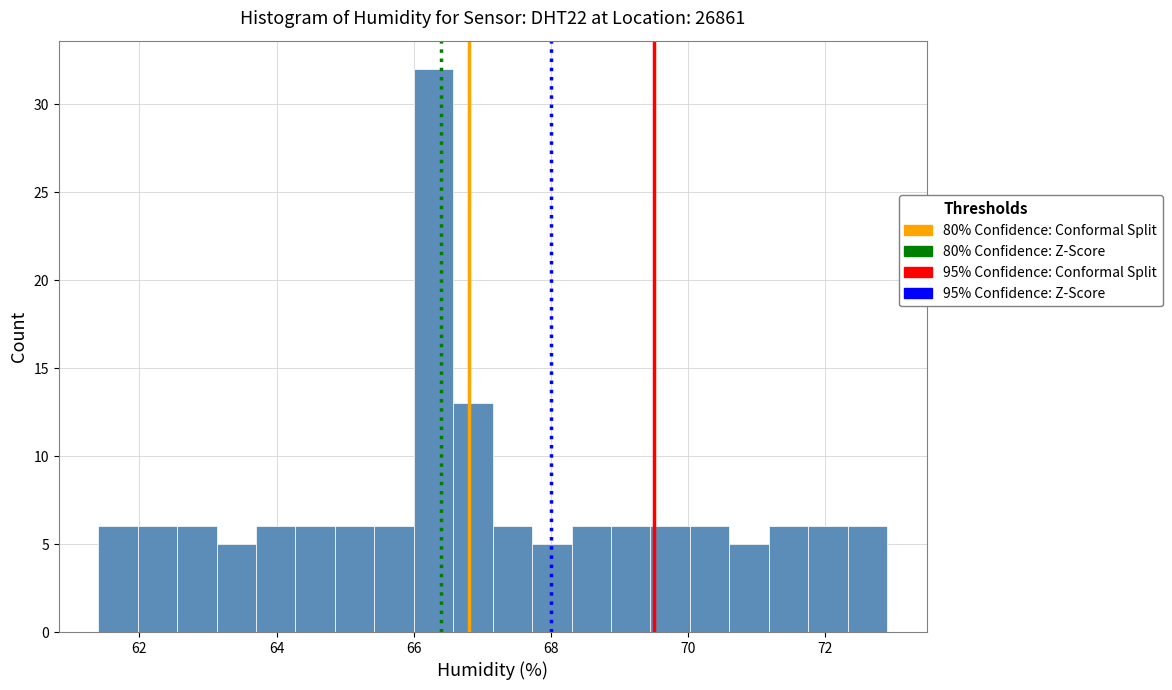

Read against the x-axis, roughly where is the centre of the tallest bar?

66.2